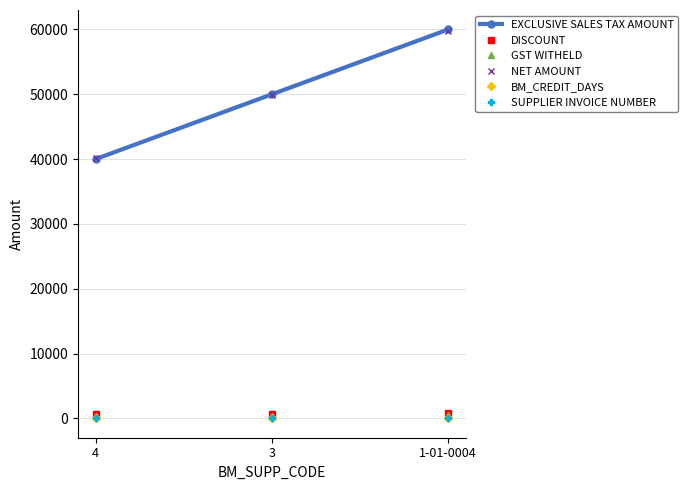

What is the label of the 1st point from the right?

1-01-0004